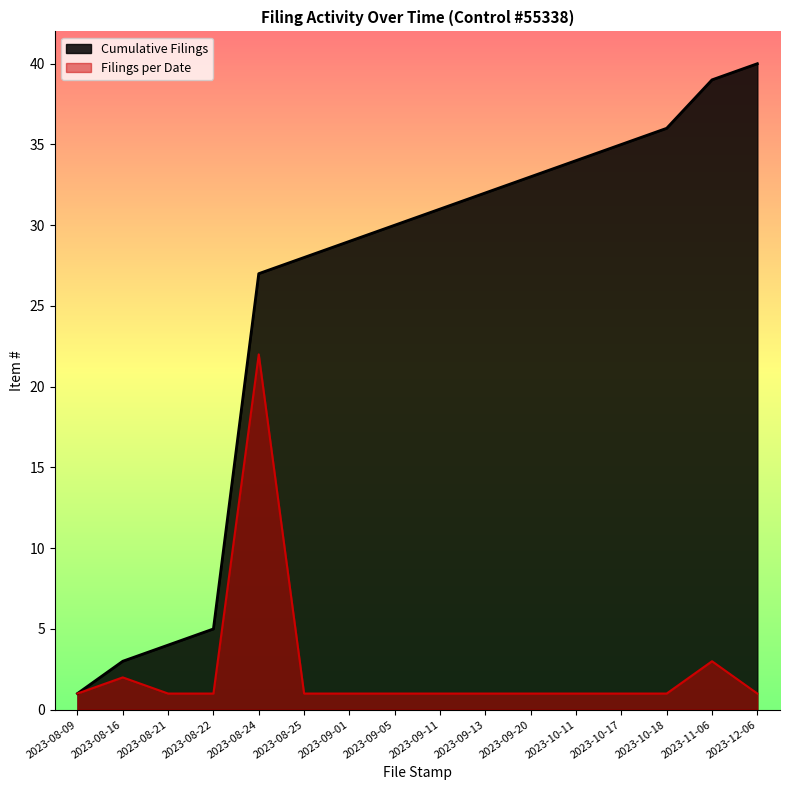

Is the value of Filings per Date at 2023-10-17 greater than the value of Cumulative Filings at 2023-08-25?

No